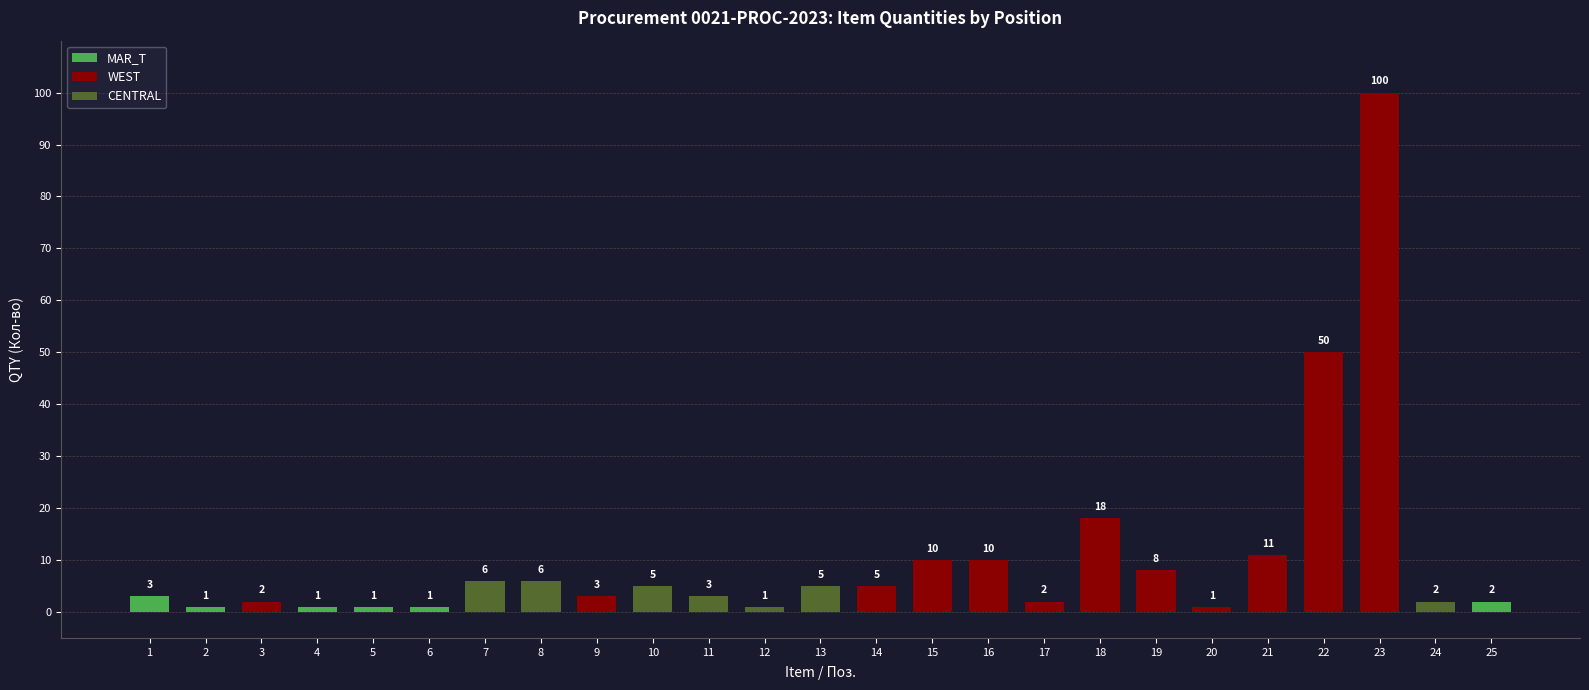

Which category has the highest value across all series?

23